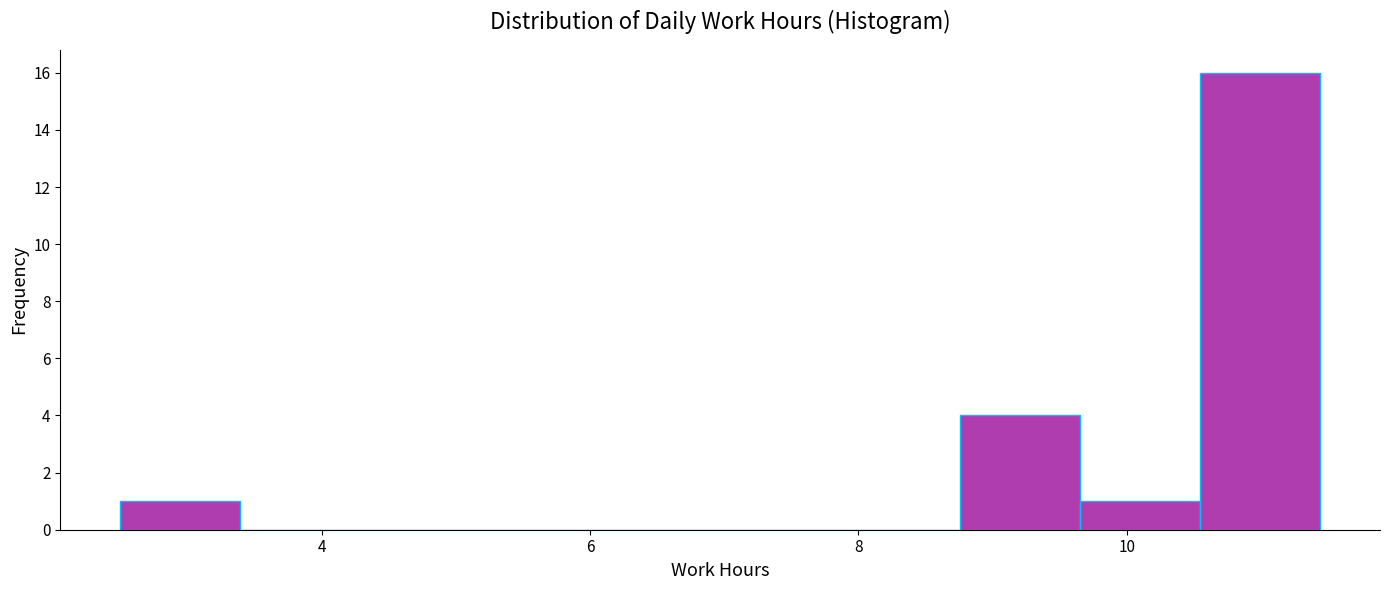

What is the height of the bar covering 9.6 to 10.6 on the x-axis? Neither the bar edges nor the heights are printed on the chart, so give them approximately, as read against the axes.

1